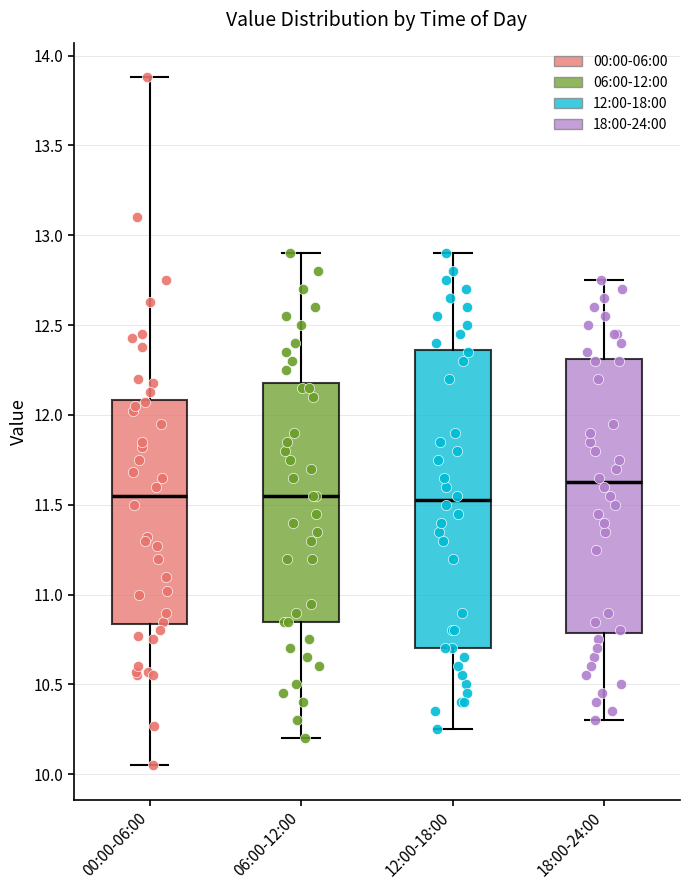

Reading left to right, read every box against the y-axis: the position of its median line, the range the box covers, and the ends of its whiskers. The values are not printed on the chart, so give them approximately, as read against the axis.

00:00-06:00: median 11.55, box 10.85 to 12.10, whiskers 10.05 to 13.90
06:00-12:00: median 11.55, box 10.85 to 12.20, whiskers 10.20 to 12.90
12:00-18:00: median 11.55, box 10.70 to 12.35, whiskers 10.25 to 12.90
18:00-24:00: median 11.65, box 10.80 to 12.30, whiskers 10.30 to 12.75